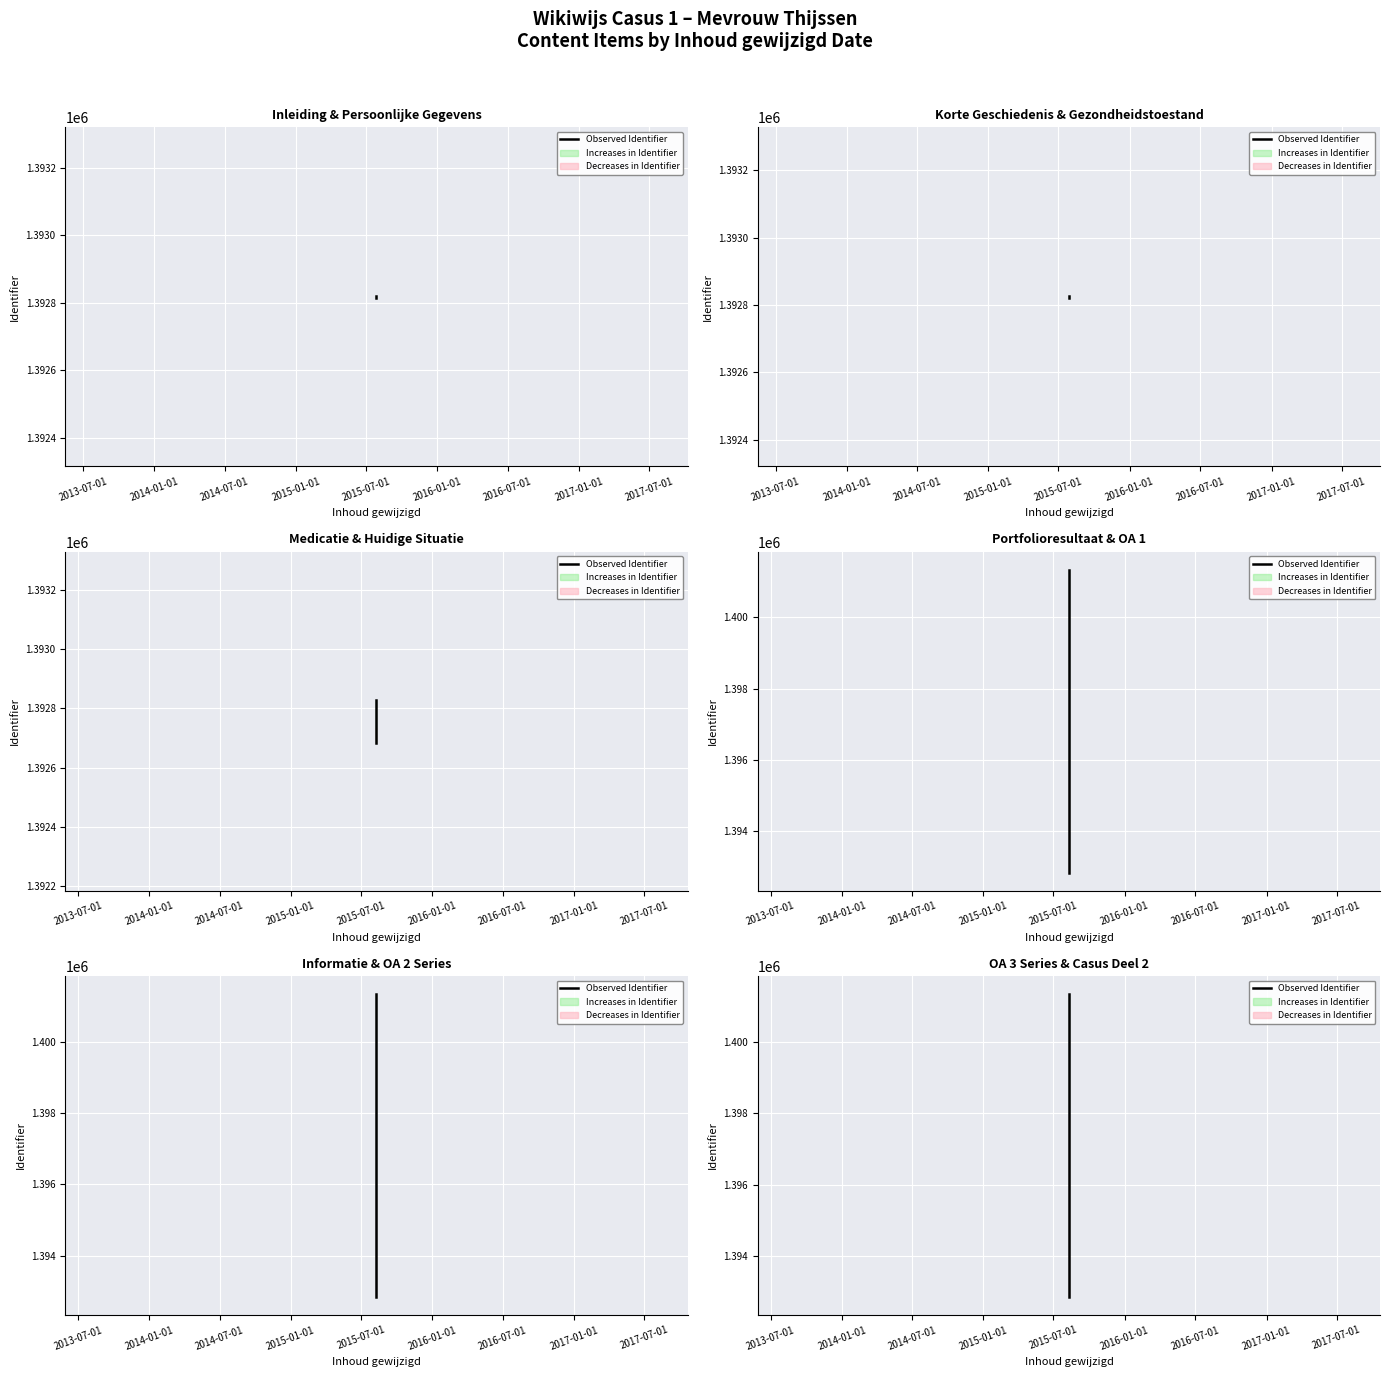

List the labels in order of value, largest first.

2015-07-01, 2015-01-01, 2014-07-01, 2014-01-01, 2013-07-01